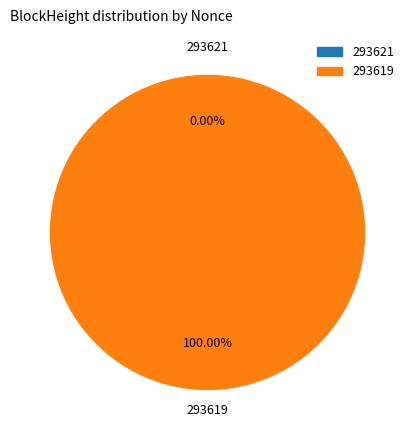

Which slice is the largest?

293619